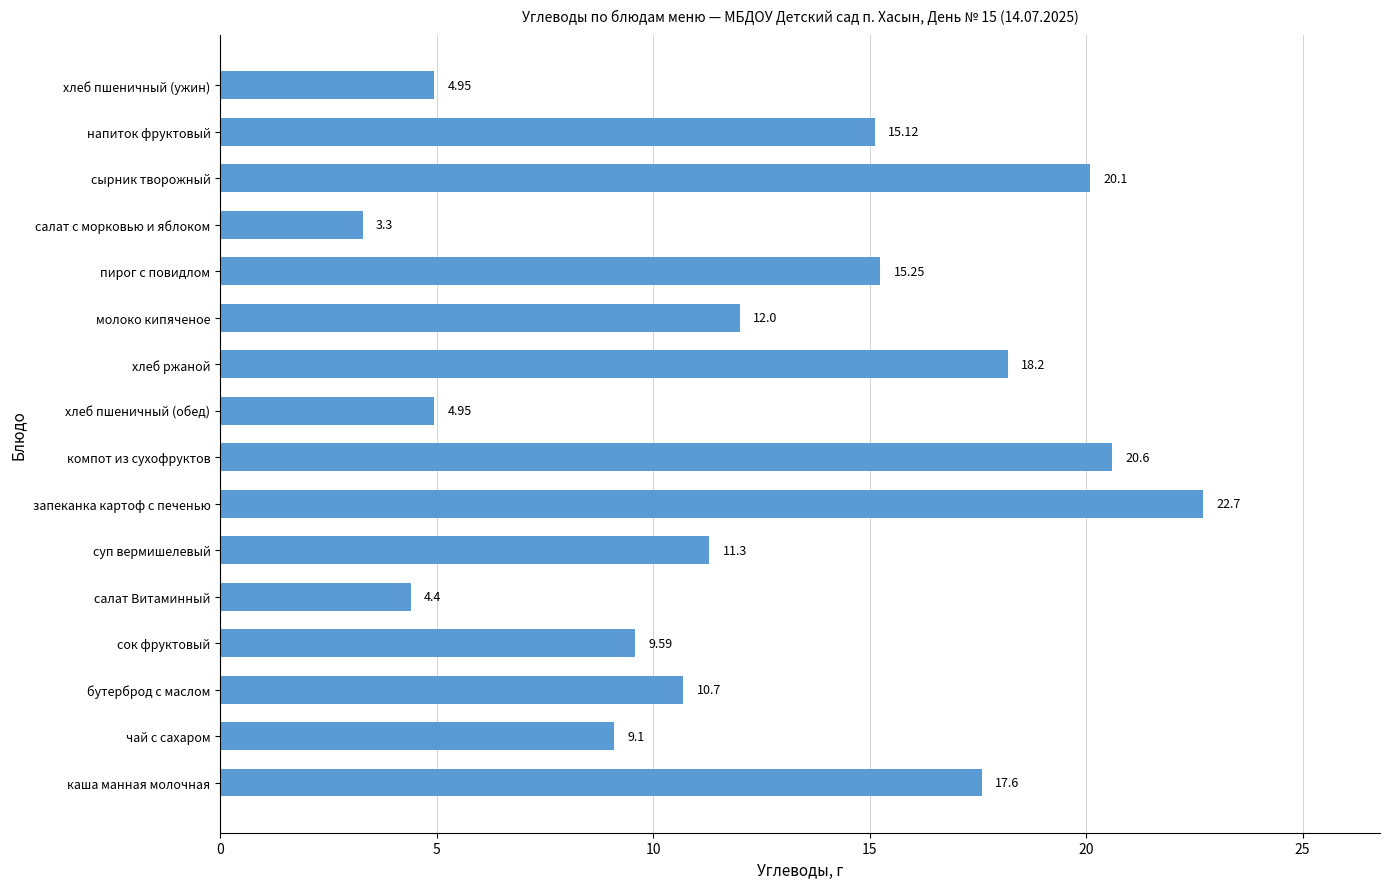

Which category has the lowest value across all series?

салат с морковью и яблоком